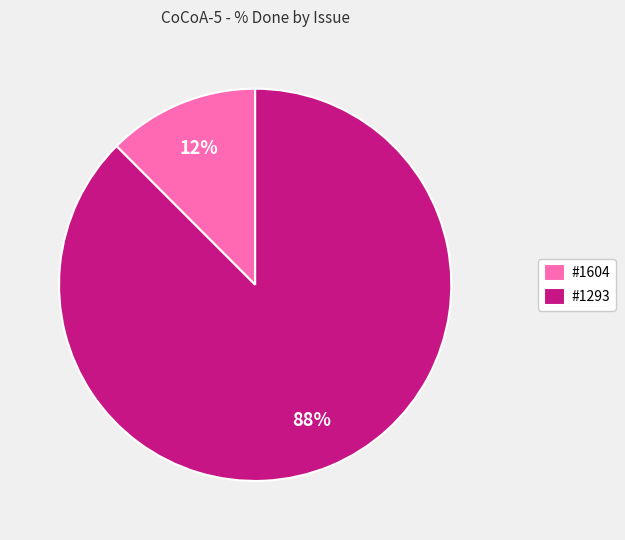

Rank the categories by value from lowest to highest.

#1604, #1293